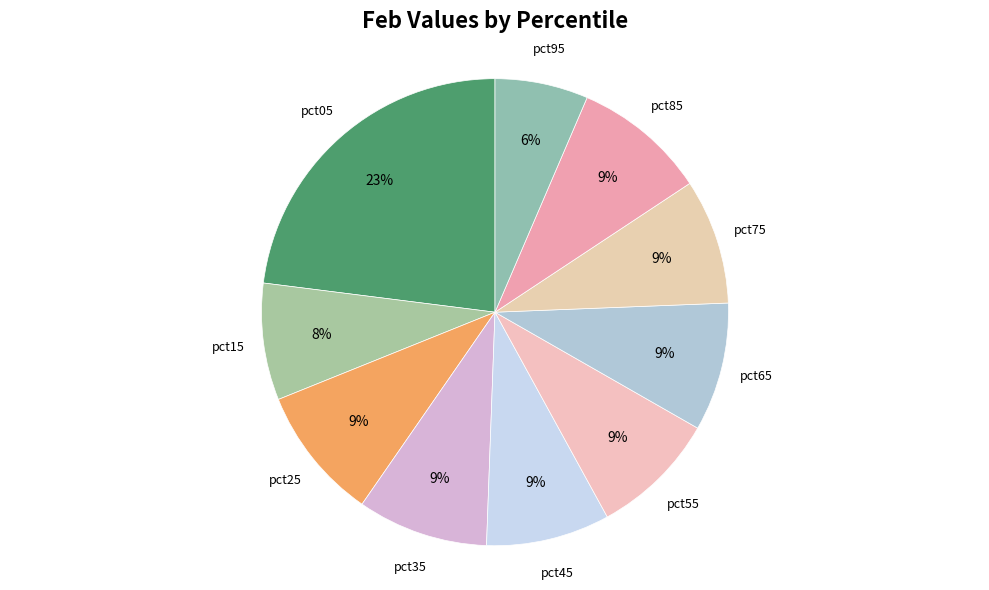

Count the number of slices in the pie.

10